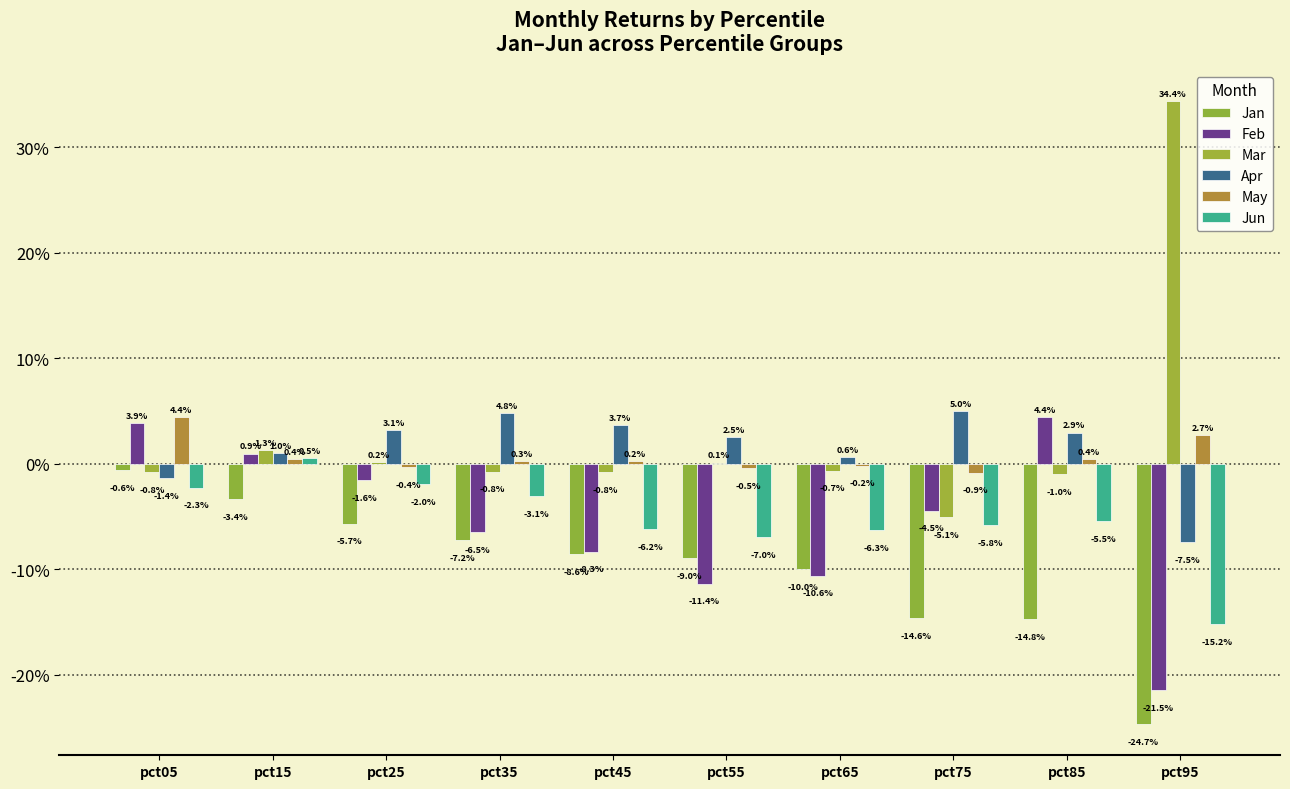

Are the bars horizontal?

No